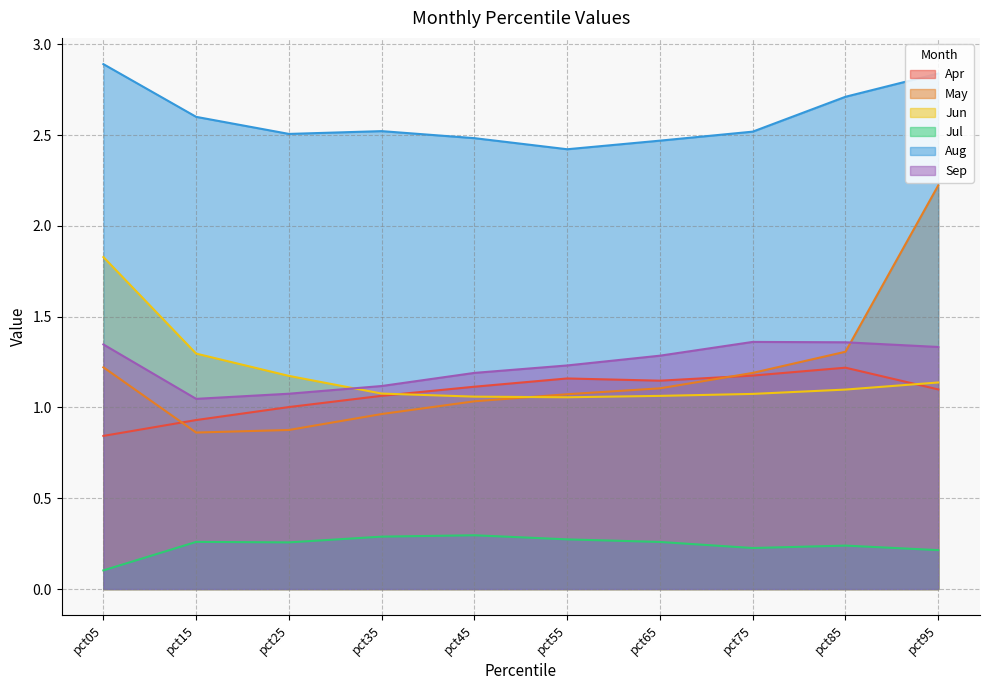

Which label corresponds to the smallest value in the chart?

pct05